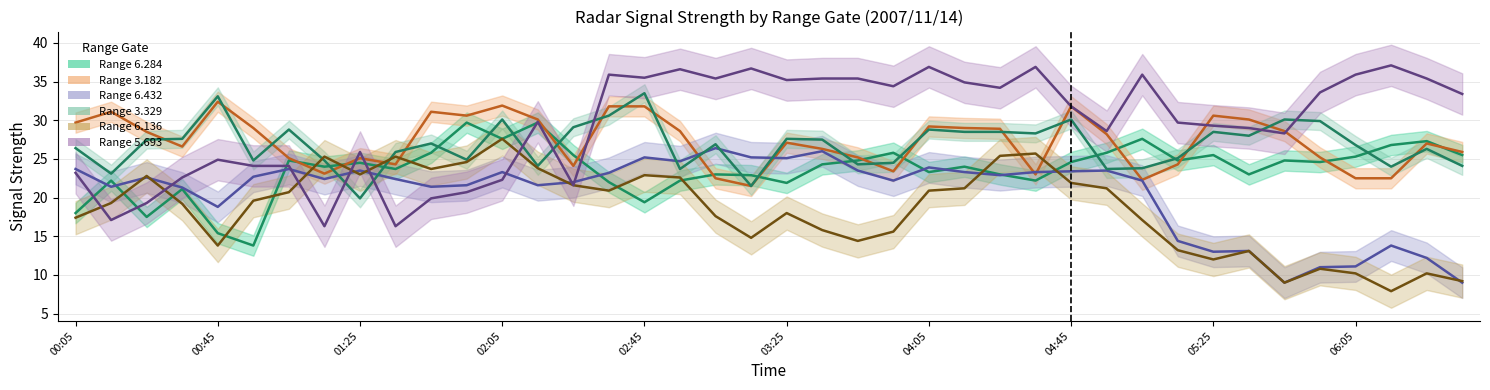

At which label does 6.432 first exceed 22?

00:05